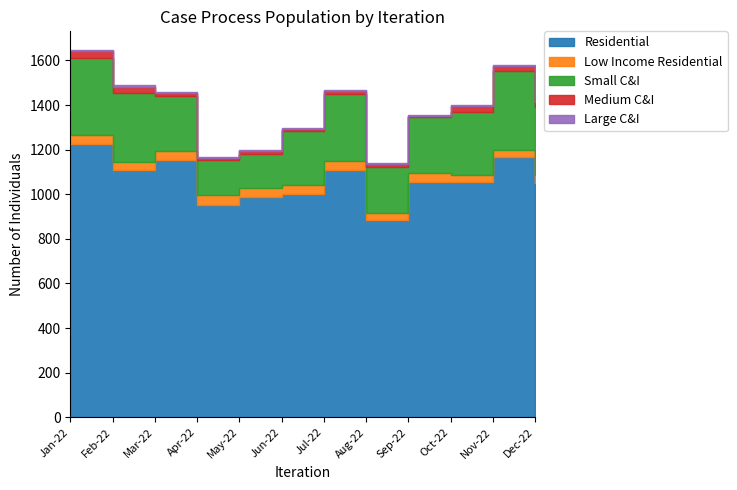

Which series has the largest total across all categories?

Residential